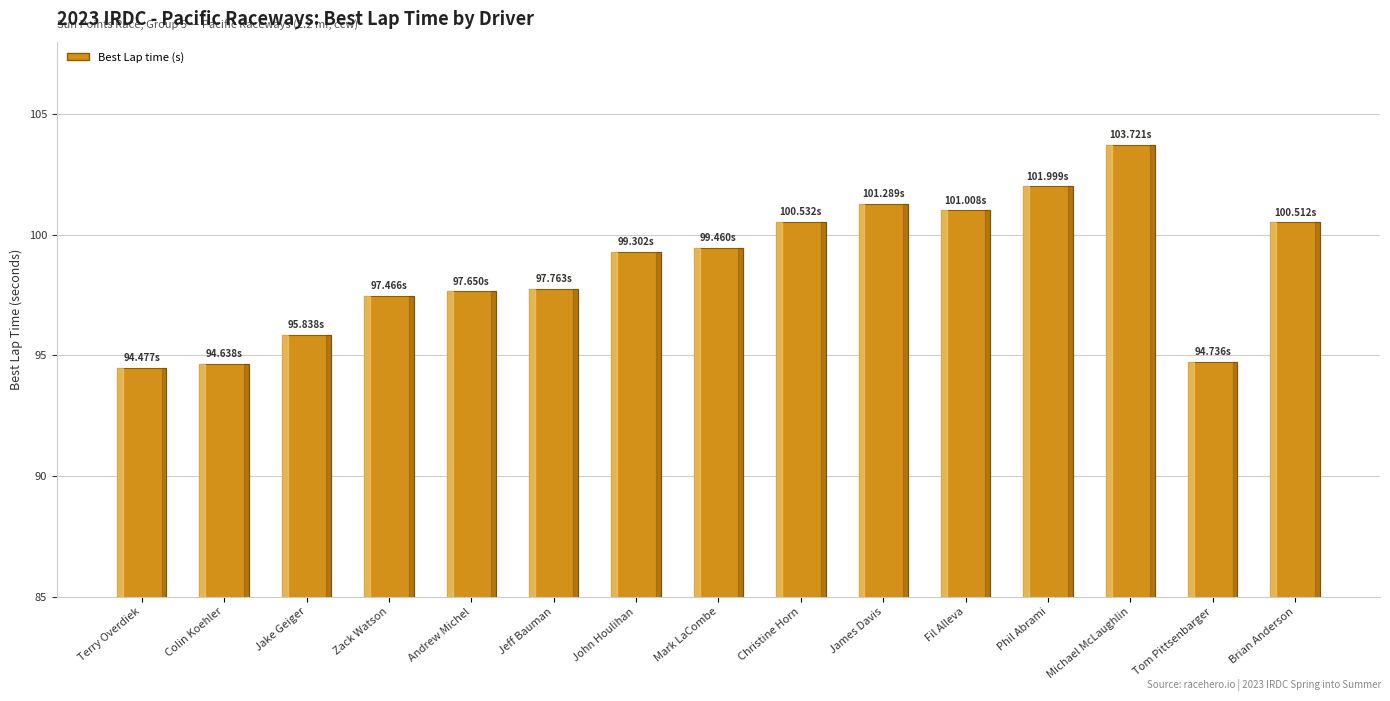

What is the label of the 5th bar from the left?

Andrew Michel